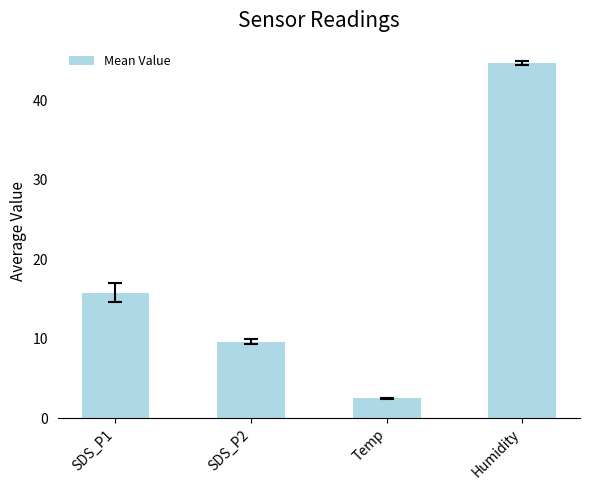

Is it true that the value at Humidity is 11.8?

False